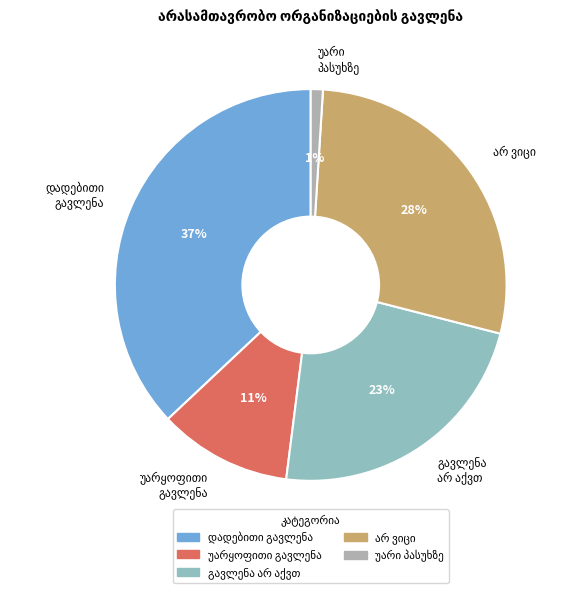

Does any single category account for the majority?

No